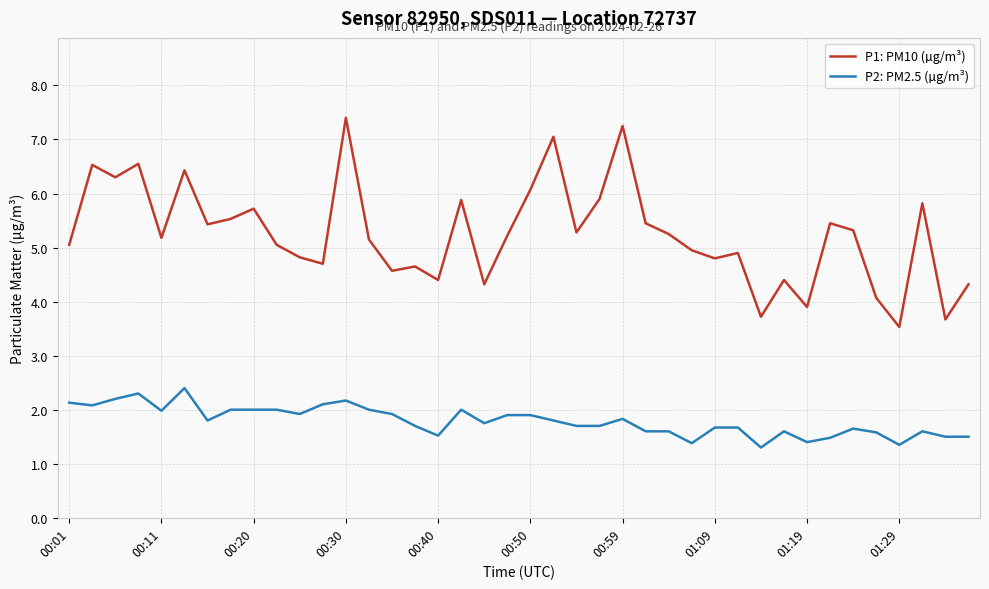

List the series in order of their peak value, highest first.

P1: PM10 (µg/m³), P2: PM2.5 (µg/m³)